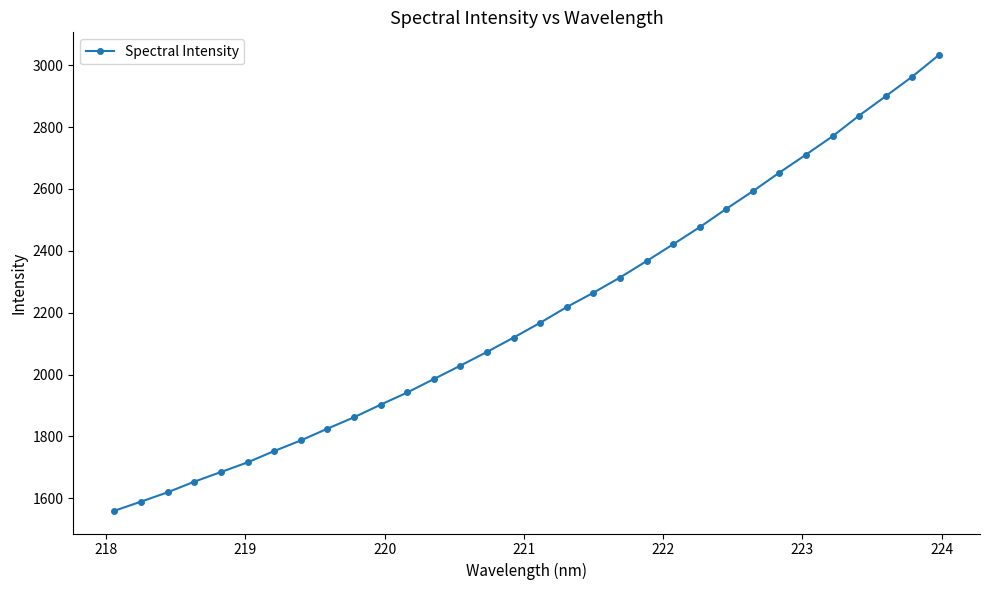

What is the greatest value displayed?

3032.5